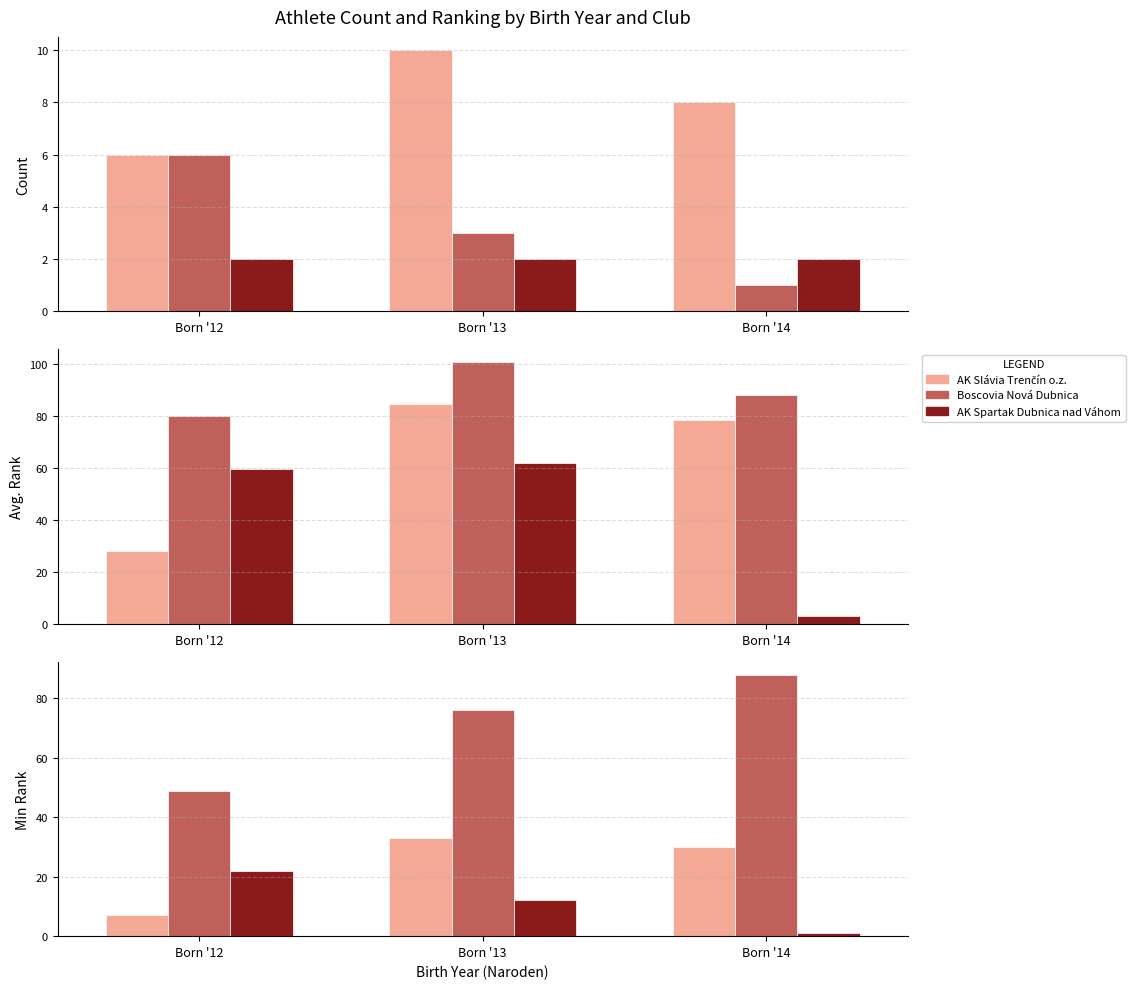

How many AK Slávia Trenčín o.z. values are between 7 and 33?

3